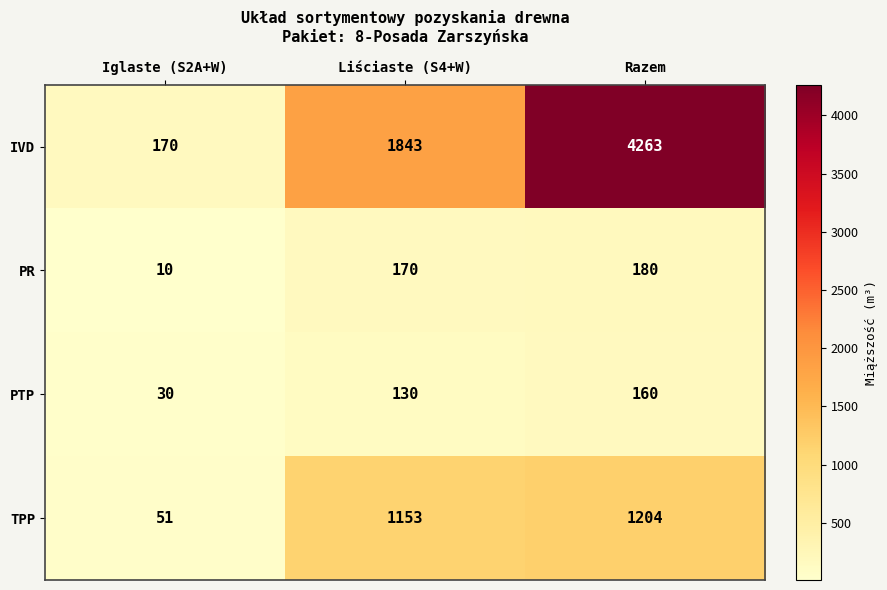

At which category is the sum across all series the highest?

Razem